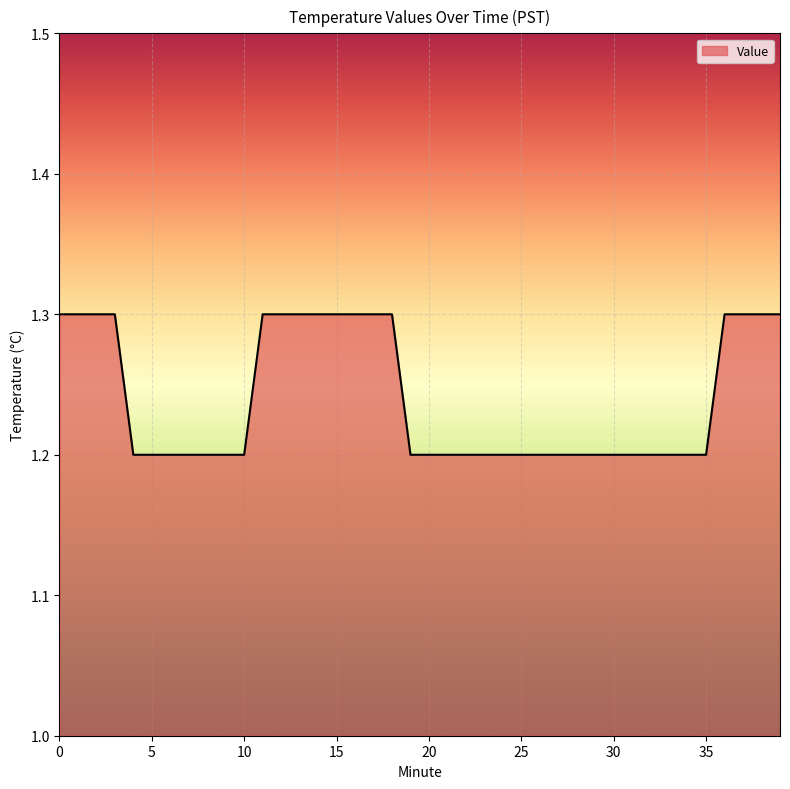

Reading left to right, what are all the values shown in this chart?

1.3	1.3	1.3	1.3	1.2	1.2	1.2	1.2	1.2	1.2	1.2	1.3	1.3	1.3	1.3	1.3	1.3	1.3	1.3	1.2	1.2	1.2	1.2	1.2	1.2	1.2	1.2	1.2	1.2	1.2	1.2	1.2	1.2	1.2	1.2	1.2	1.3	1.3	1.3	1.3